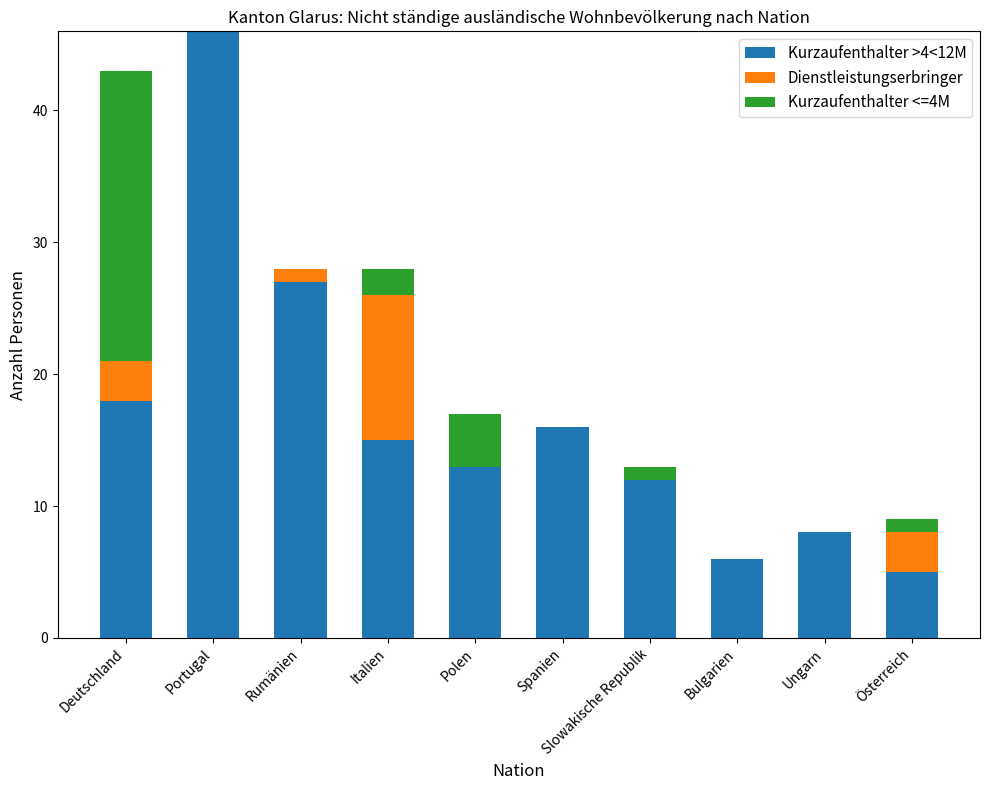

At which category is the sum across all series the highest?

Portugal